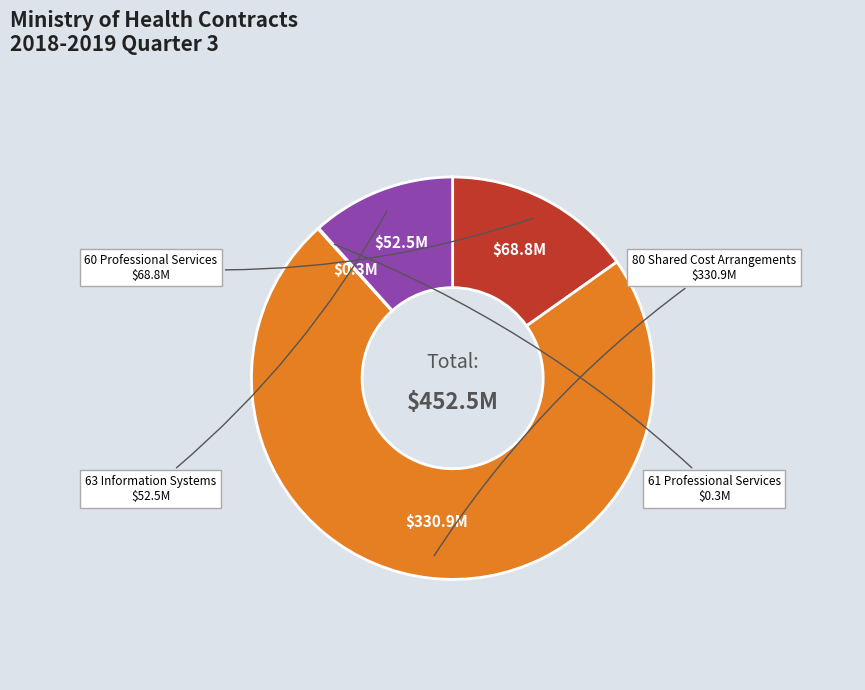

Is there a majority slice in this chart?

Yes